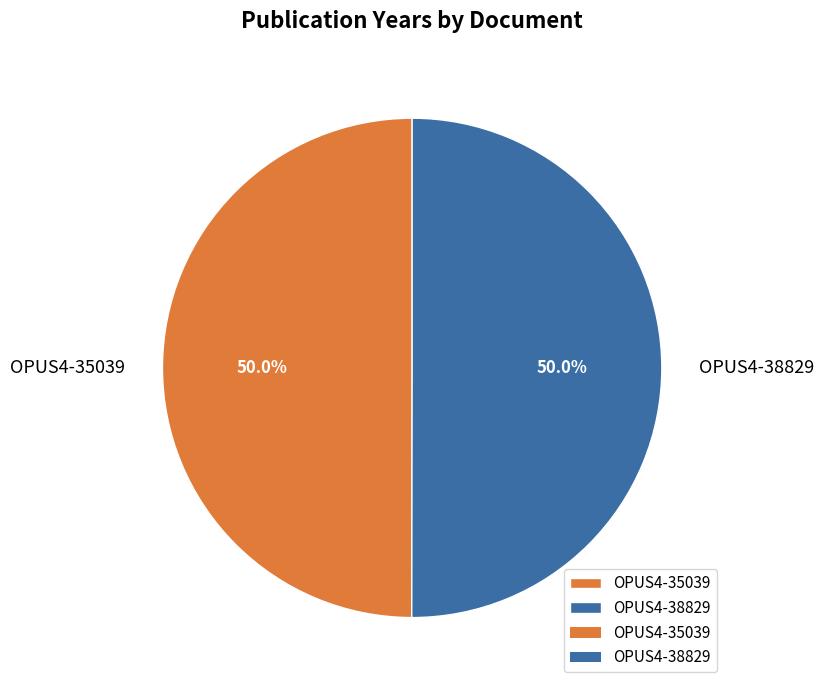

What is the ratio of the value at OPUS4-35039 to the value at OPUS4-38829?

1.0